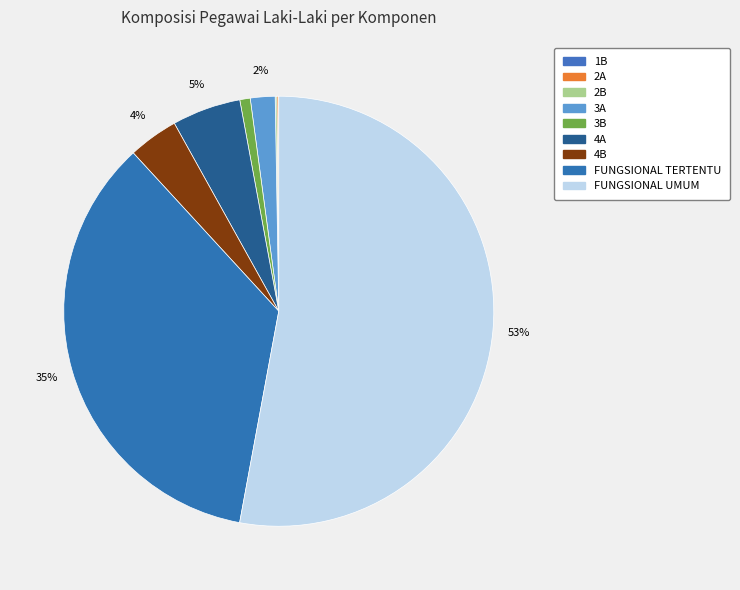

What is the largest slice in the pie chart?

FUNGSIONAL UMUM